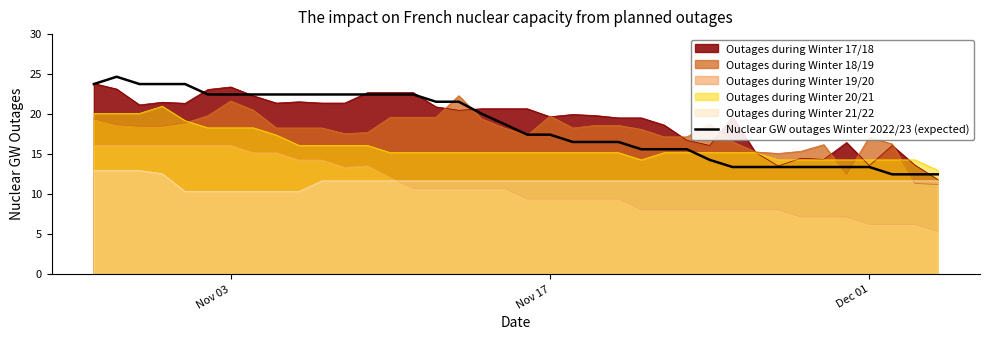

How many values are below 18?

19